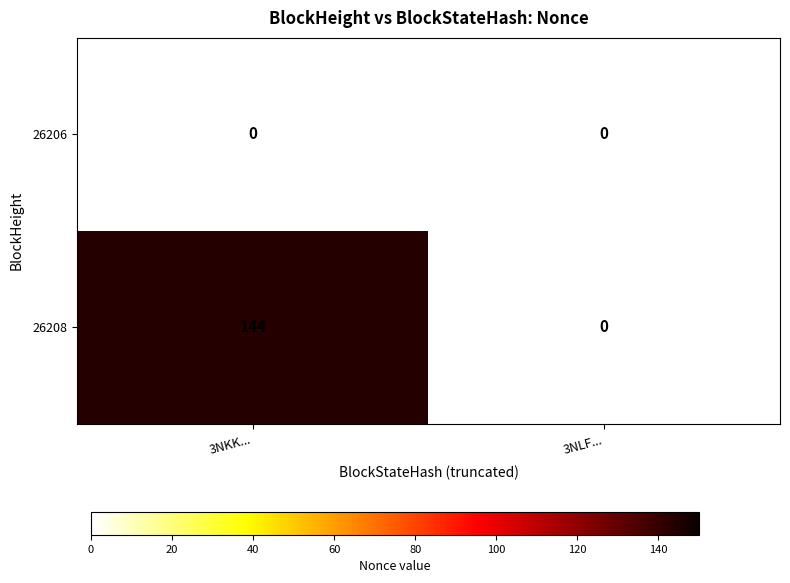

List the series in order of their peak value, lowest first.

26206, 26208